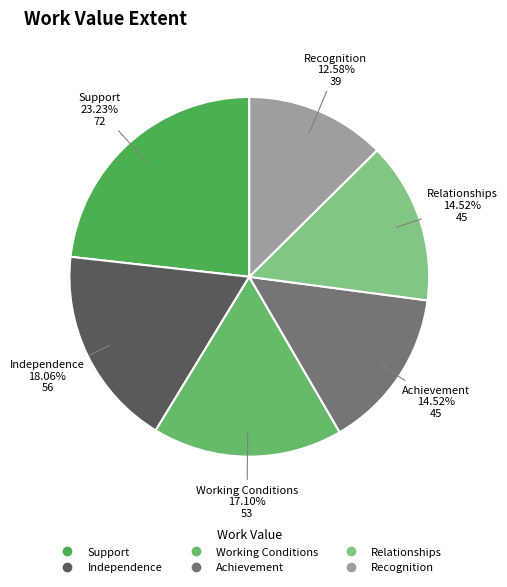

How many slices are in this pie chart?

6